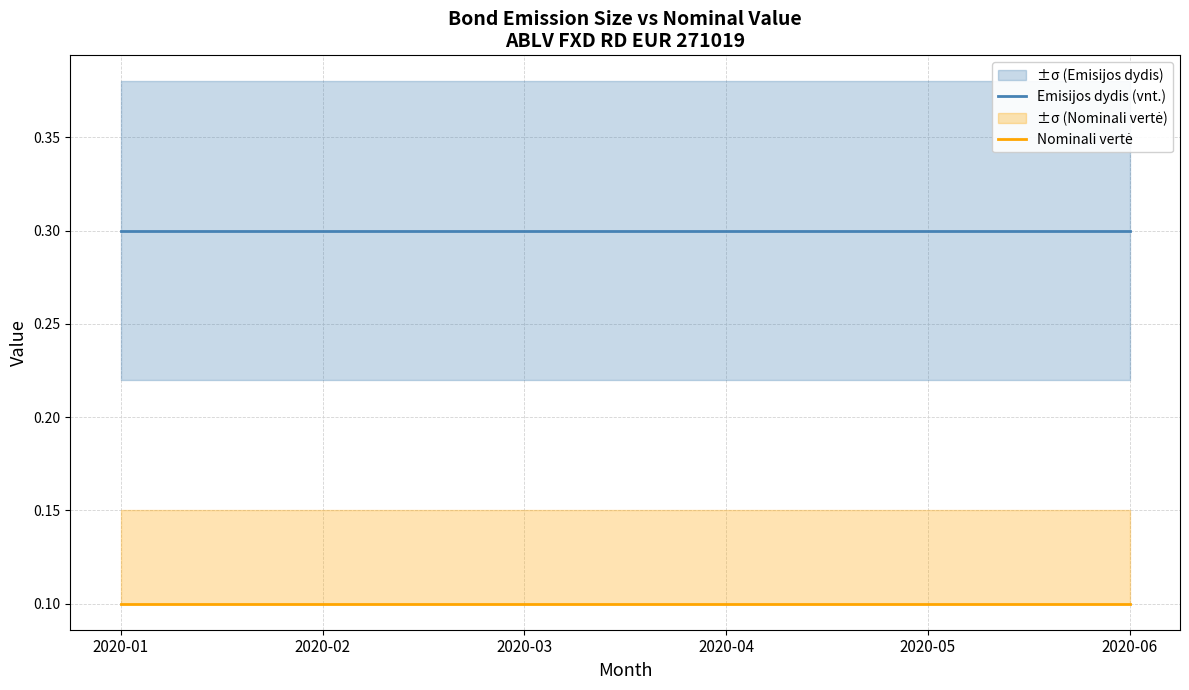

What is the value of the Emisijos dydis (vnt.) point at the 3rd from the left?

0.3